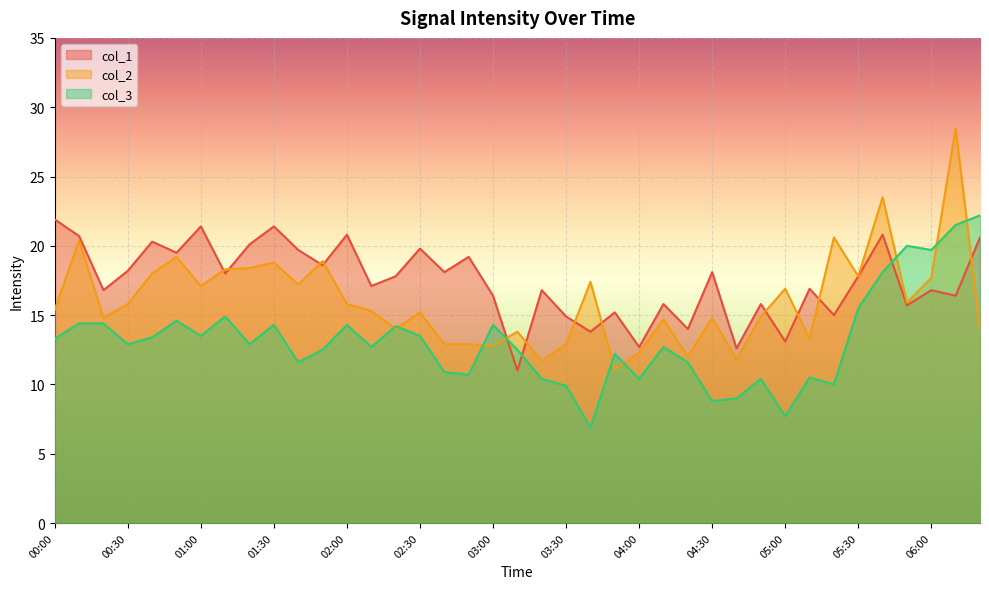

Where do col_3 and col_1 first cross each other?

03:00 and 03:10